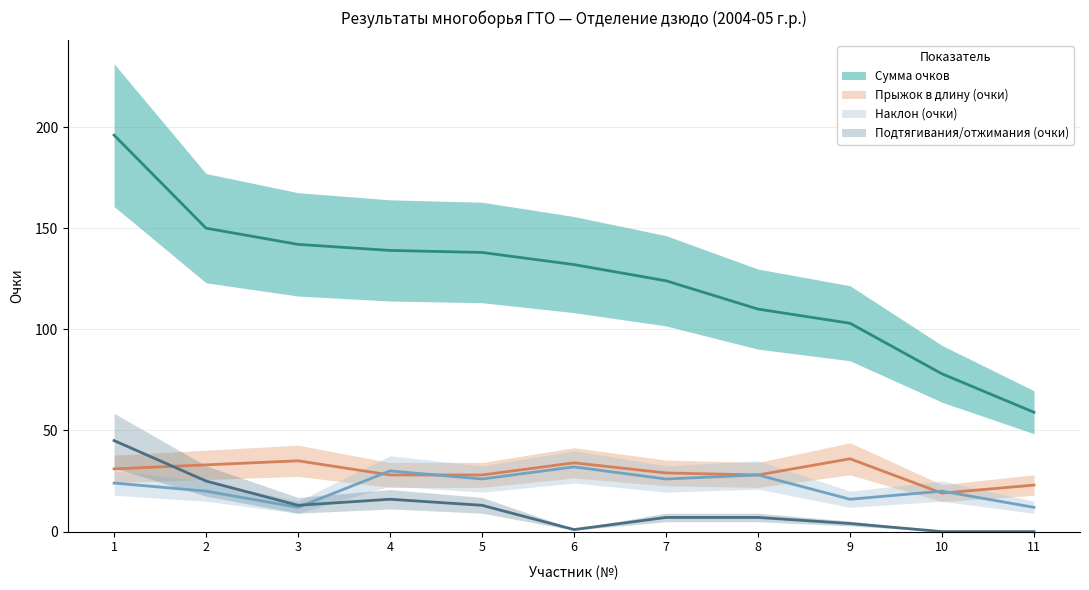

Which series ends up on top after the final intersection of Подтягивания/отжимания (очки) and Прыжок в длину (очки)?

Прыжок в длину (очки)